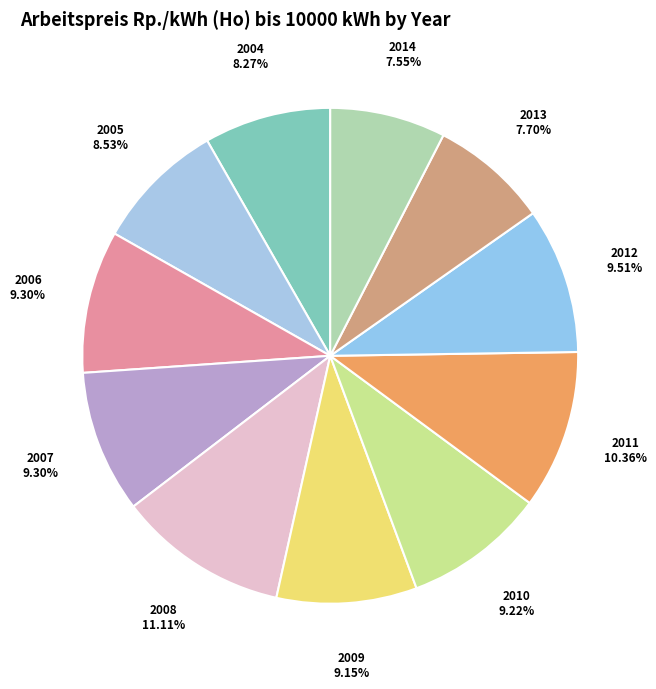

What is the ratio of the value at 2008 to the value at 2013?

1.4